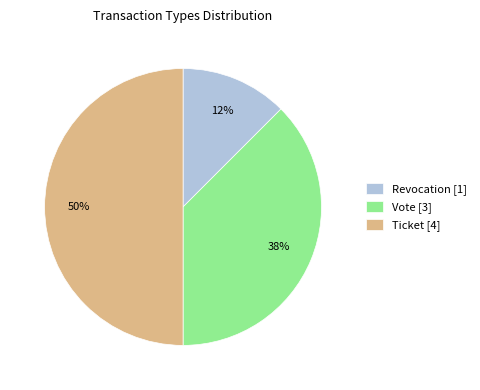

To the nearest percent, what portion does Ticket [4] represent?

50%